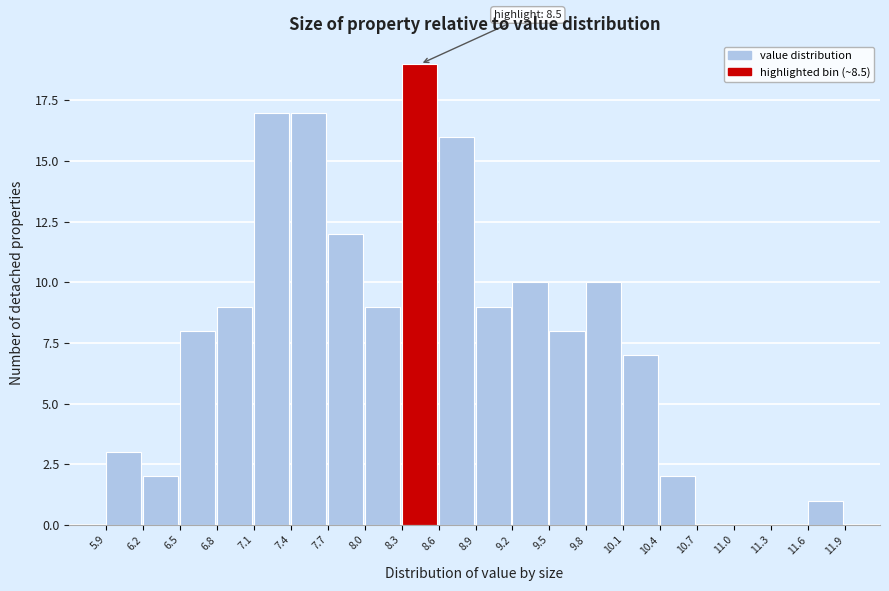

Which range on the x-axis has the tallest bar?

8.3 to 8.6